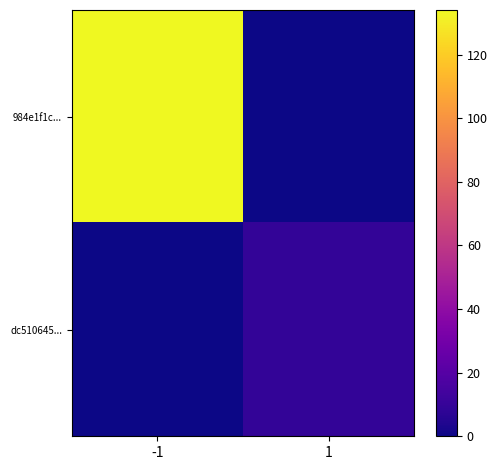

What is the total value across all series at -1?

134